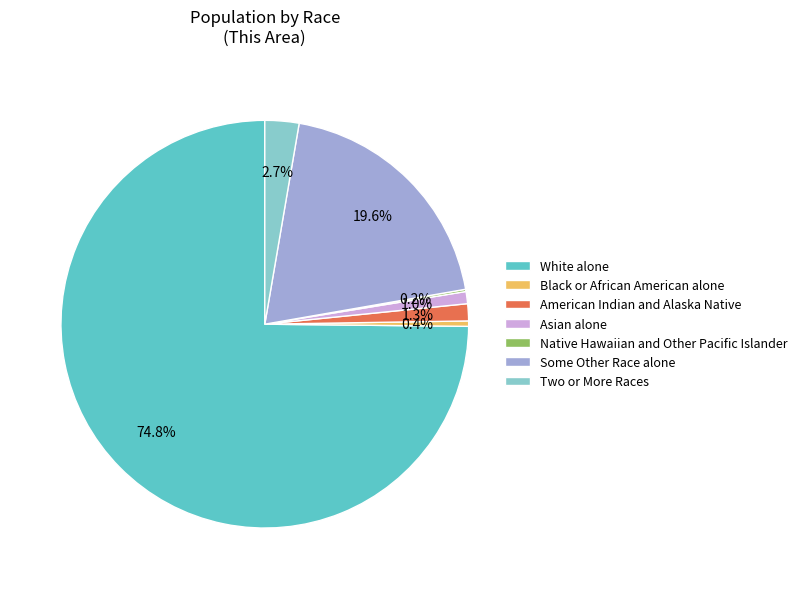

Which category has the biggest portion of the pie?

White alone